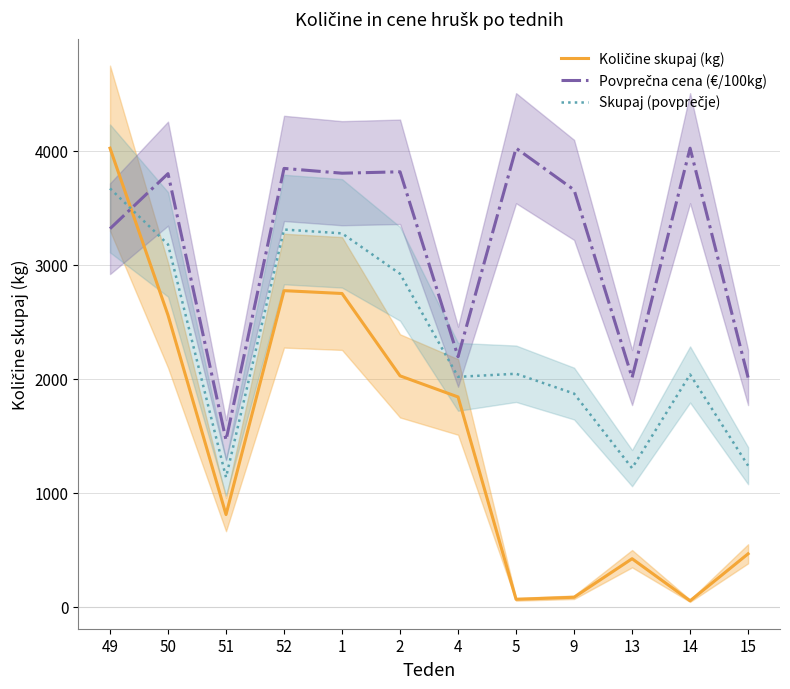

How many series are shown in this chart?

3